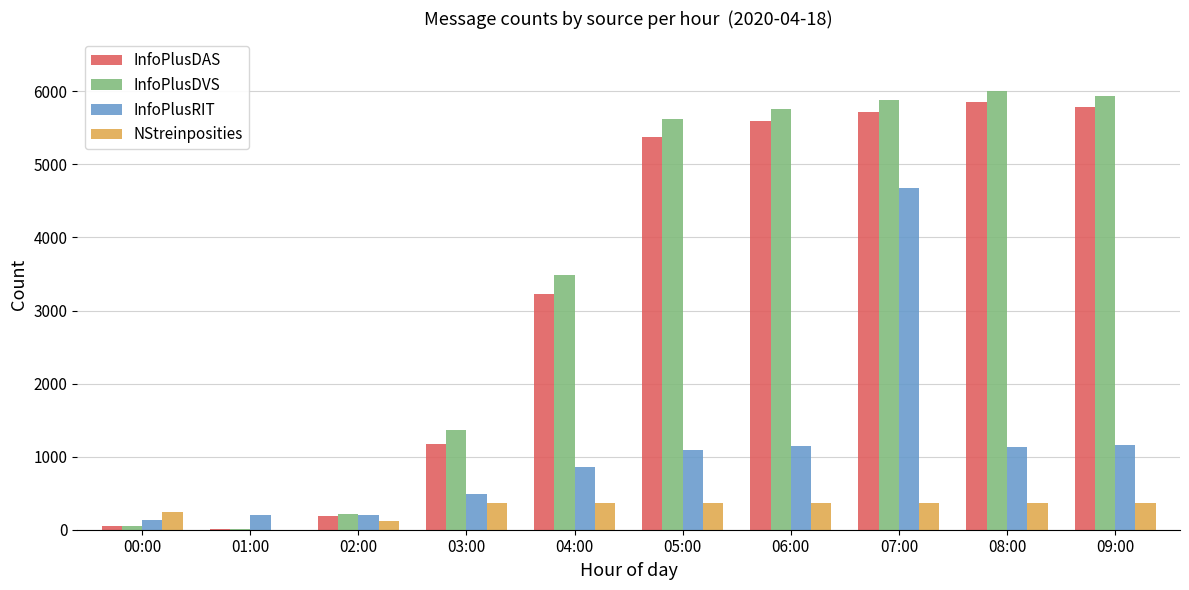

Is it true that InfoPlusDAS equals 9707 at 08:00?

False